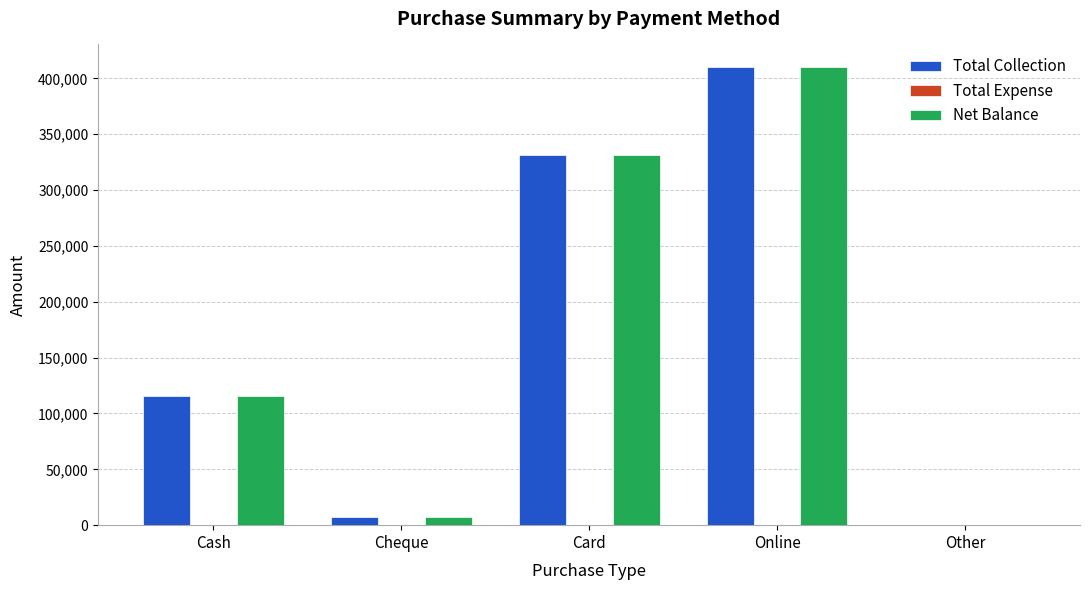

How many distinct data groups are displayed?

2